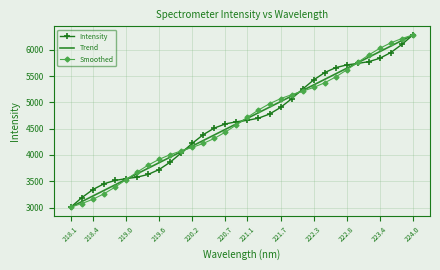

At how many categories does at least one series exceed 4902?

14